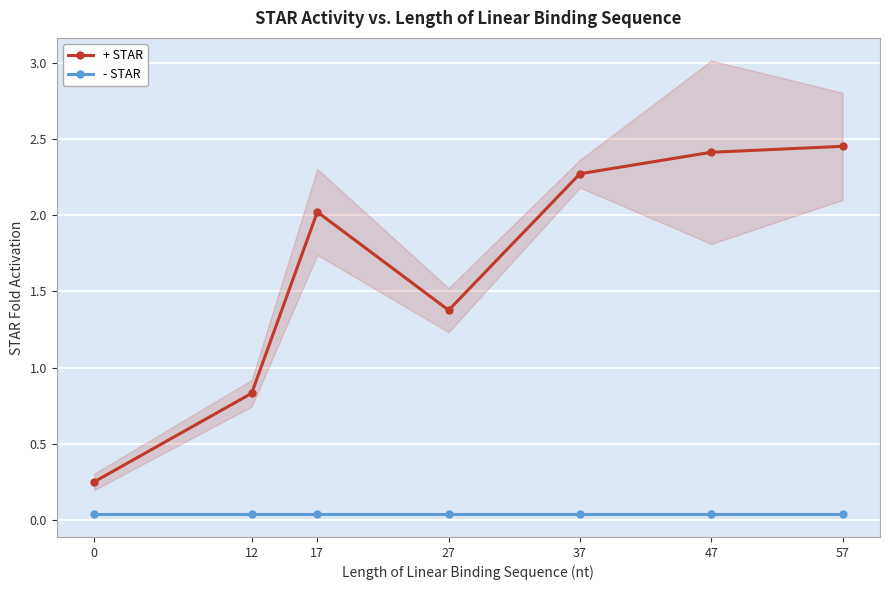

What is the difference between the highest and lowest values at 57?

2.4